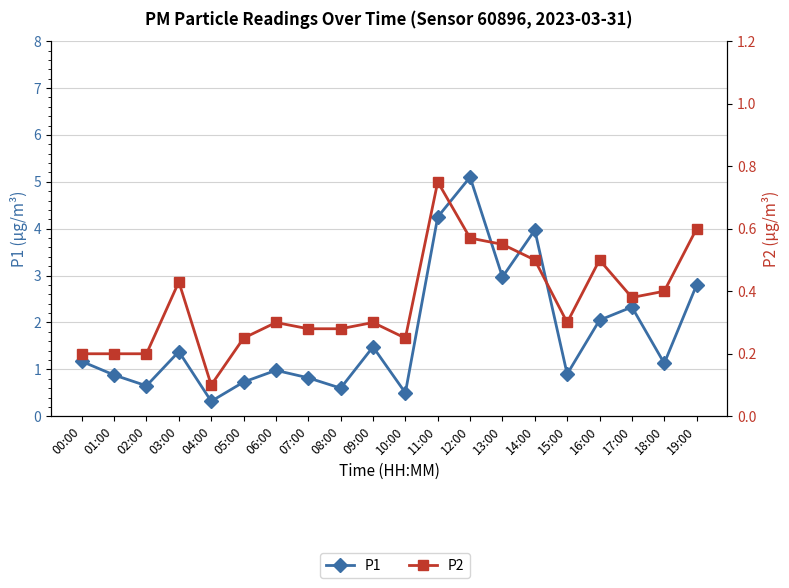

Is the value of P2 at 10:00 greater than the value of P1 at 03:00?

No